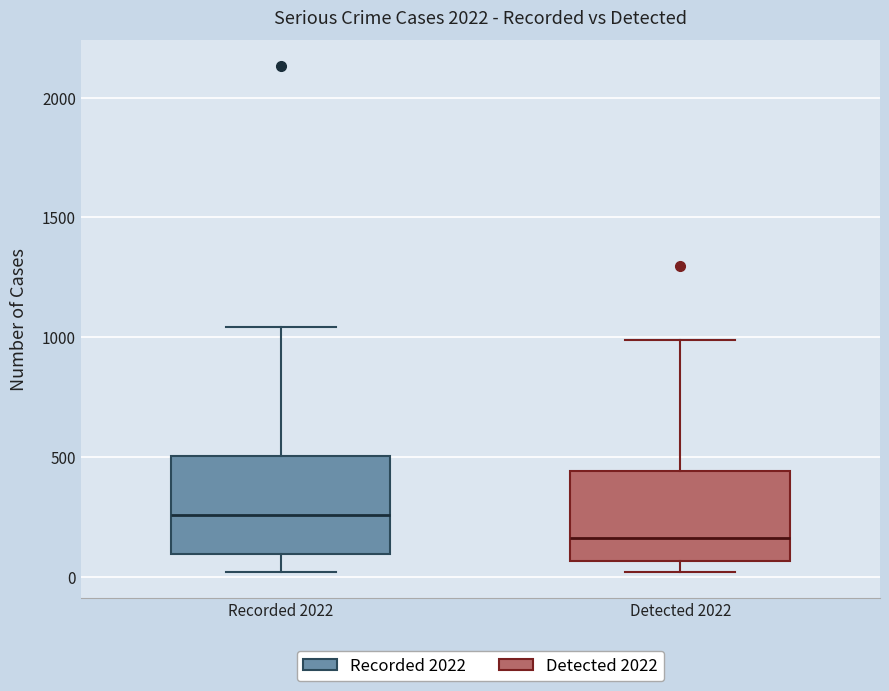

Which box has the lowest median line?

Detected 2022